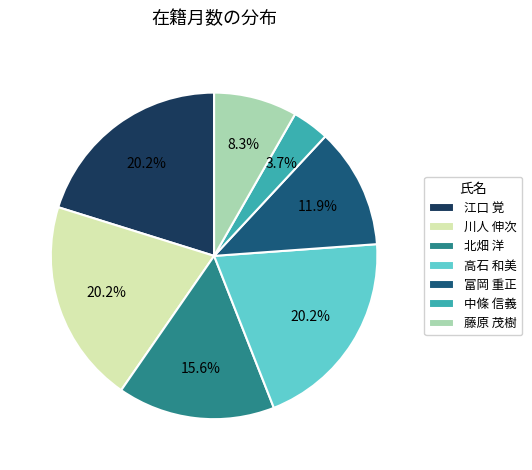

Is there a majority slice in this chart?

No